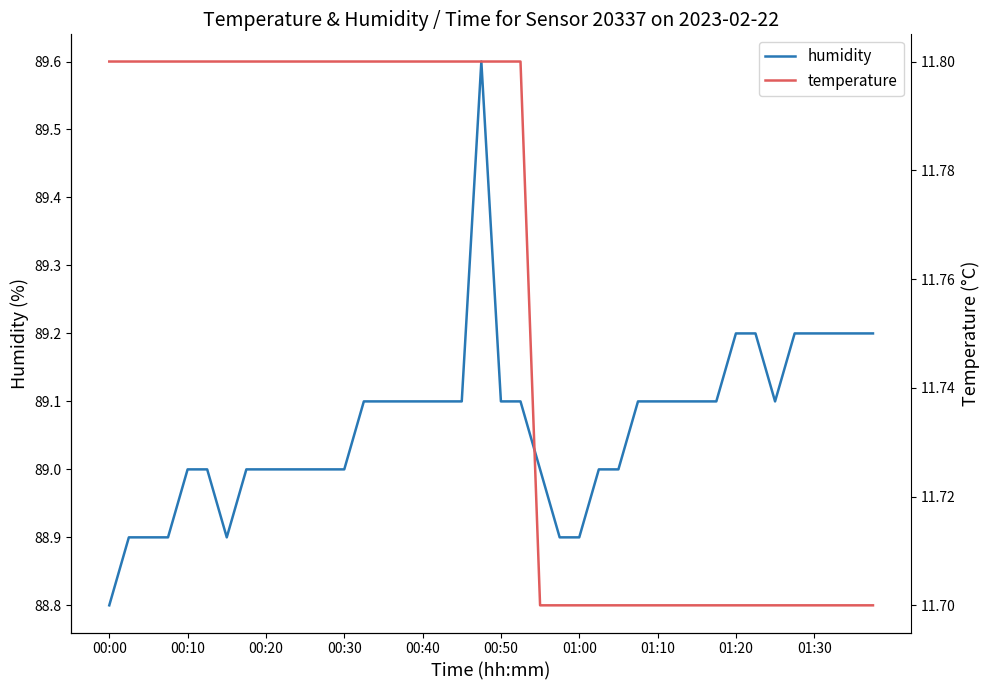

The value of humidity at 01:10 is 146.1. True or false?

False